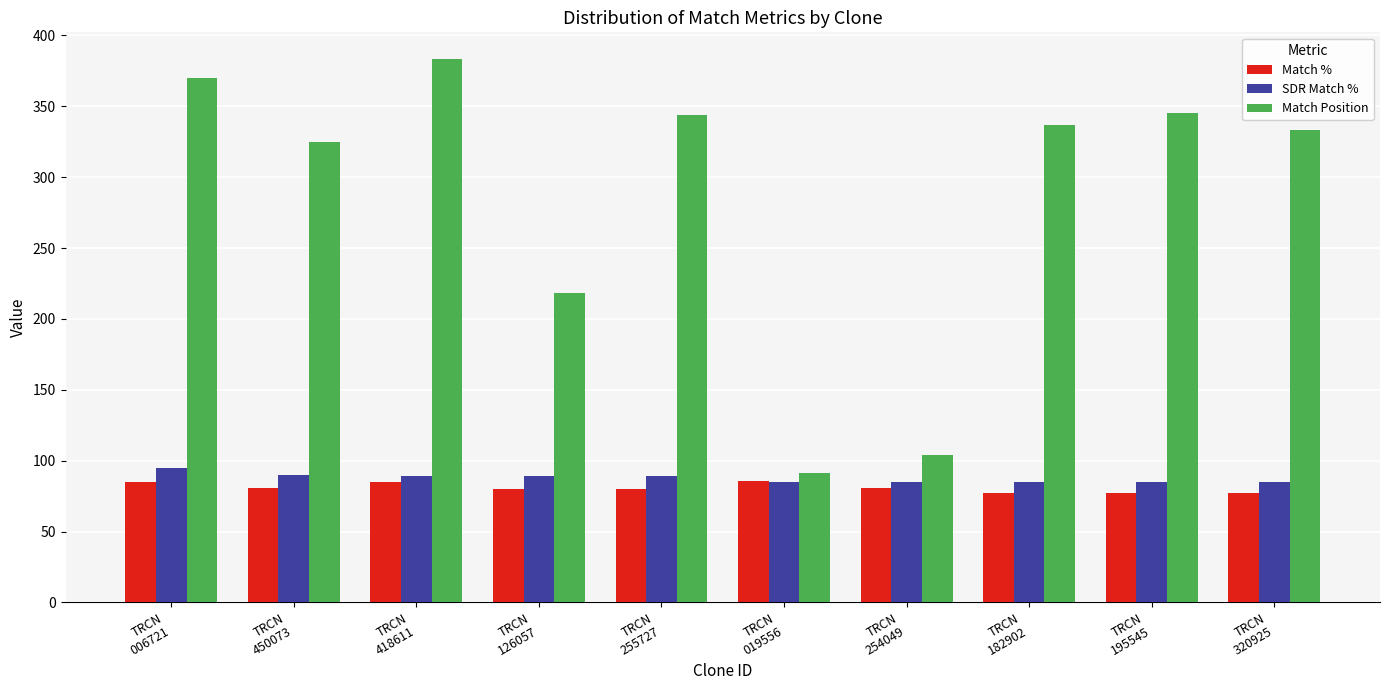

How many values in the Match % series are below 81?

5